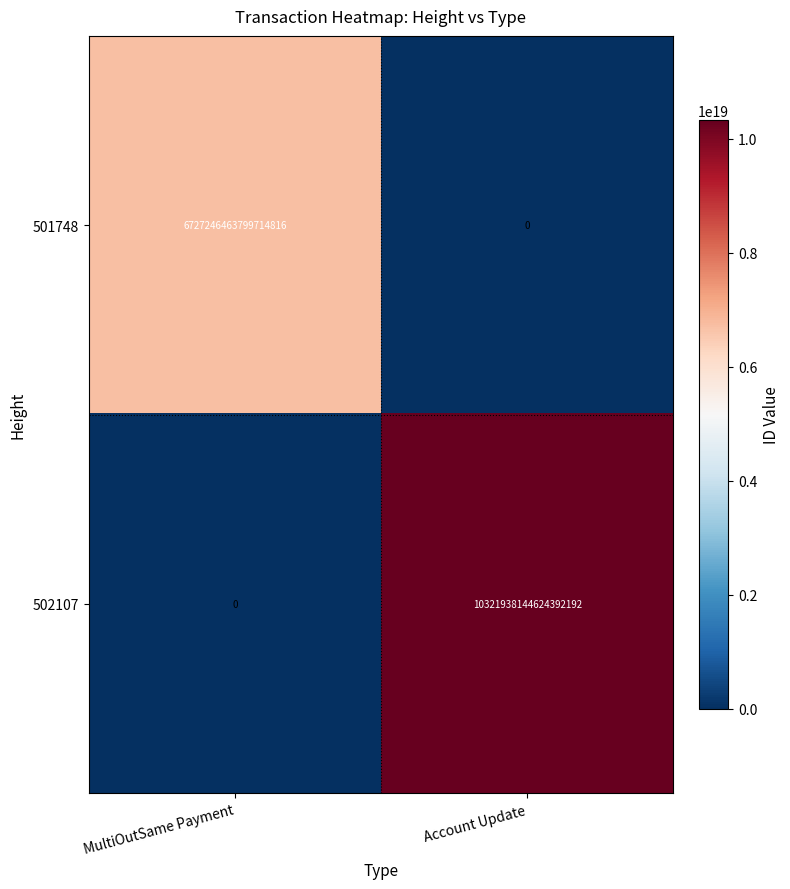

How many distinct data groups are displayed?

2